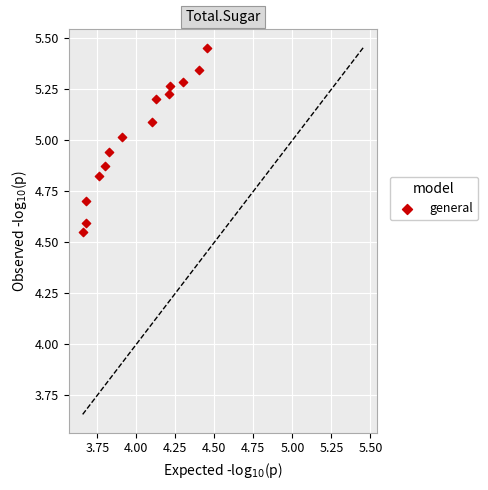

What is the range of Y values (max minus min)?

0.9